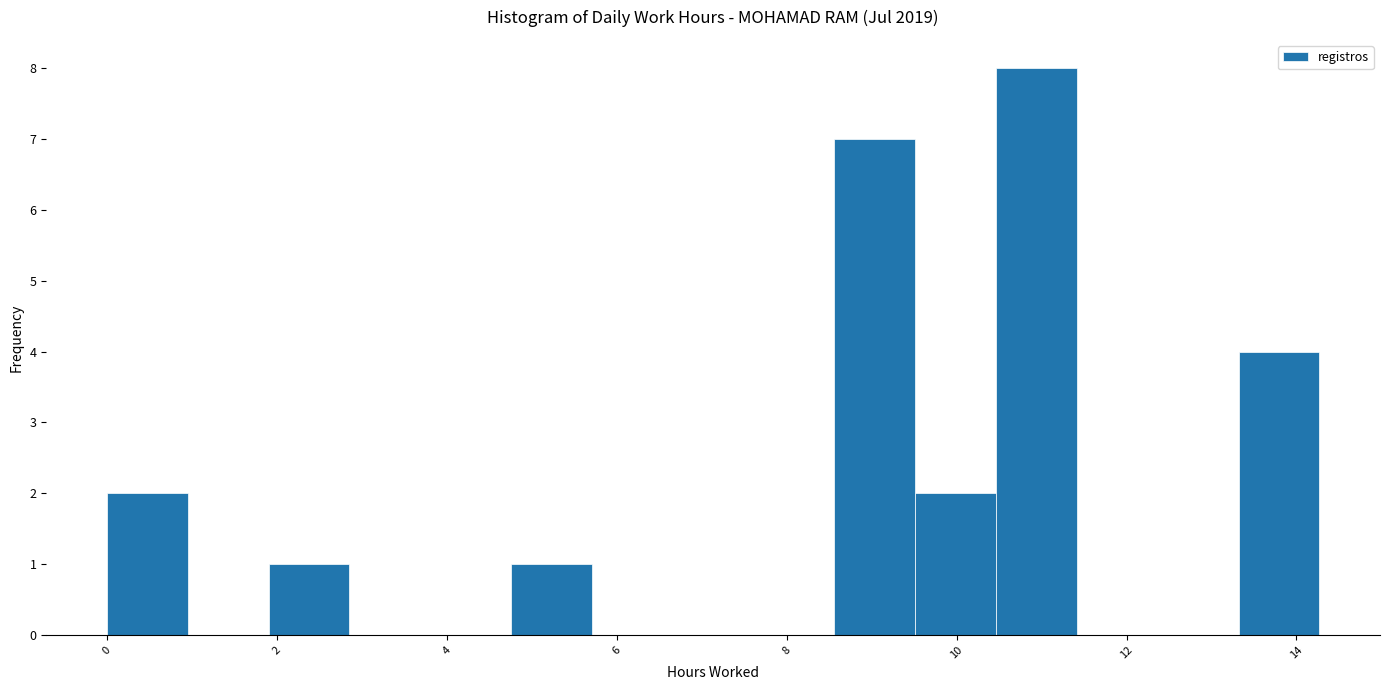

Which range on the x-axis has the tallest bar?

10.4 to 11.4